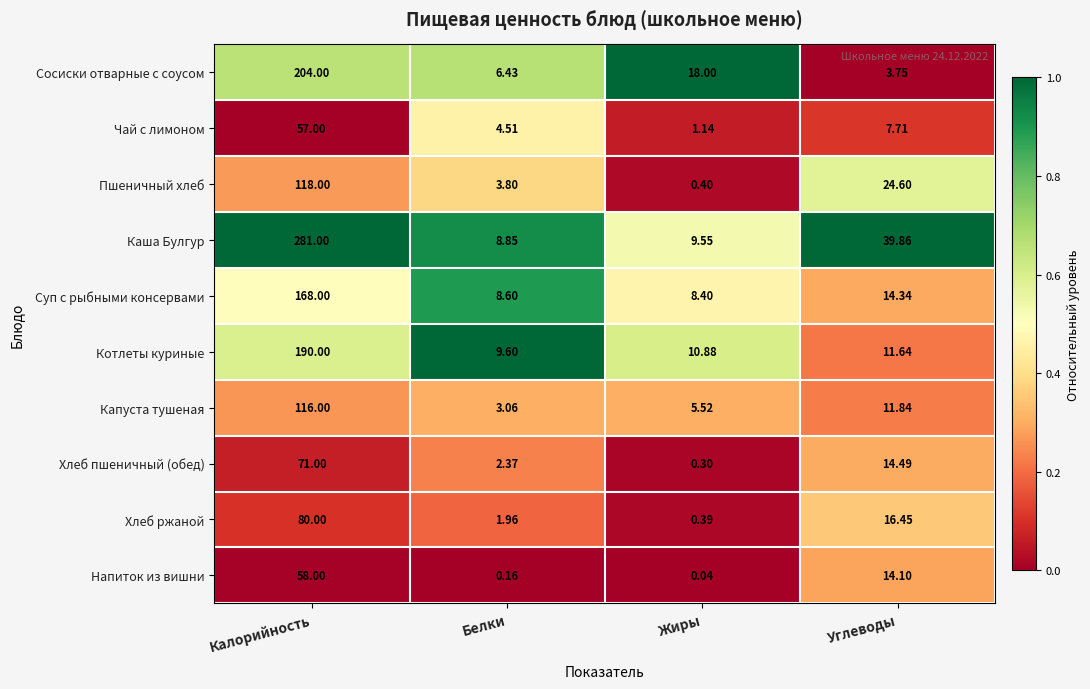

Count the number of data series in this chart.

10